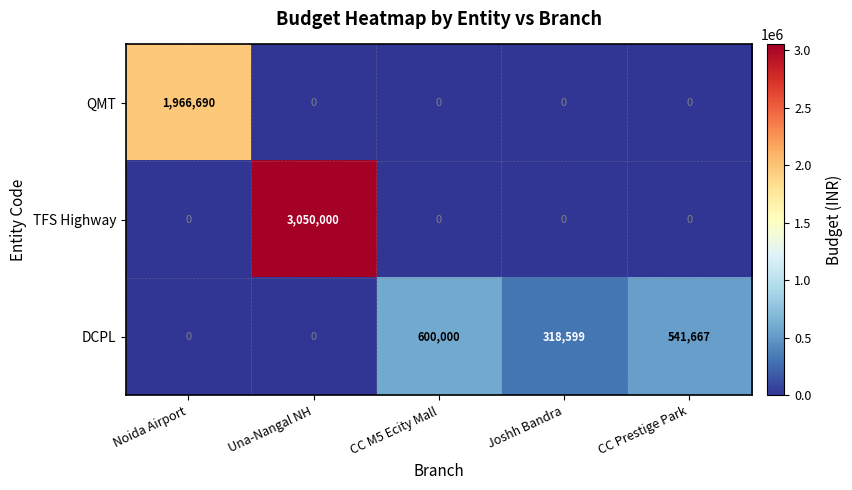

List the series in order of their overall mean, highest first.

TFS Highway, QMT, DCPL